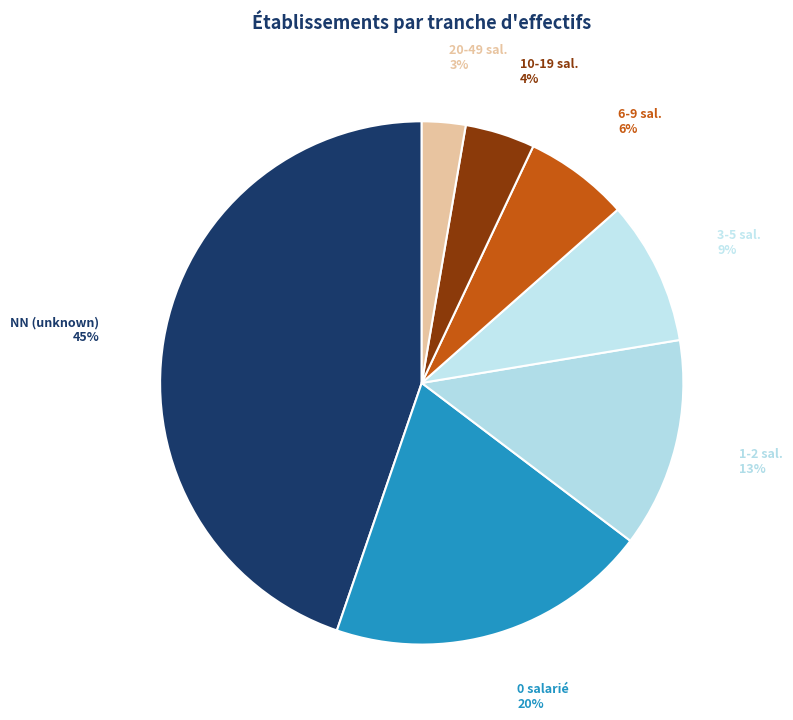

To the nearest percent, what percentage of the pie is 0 salarié?

20%